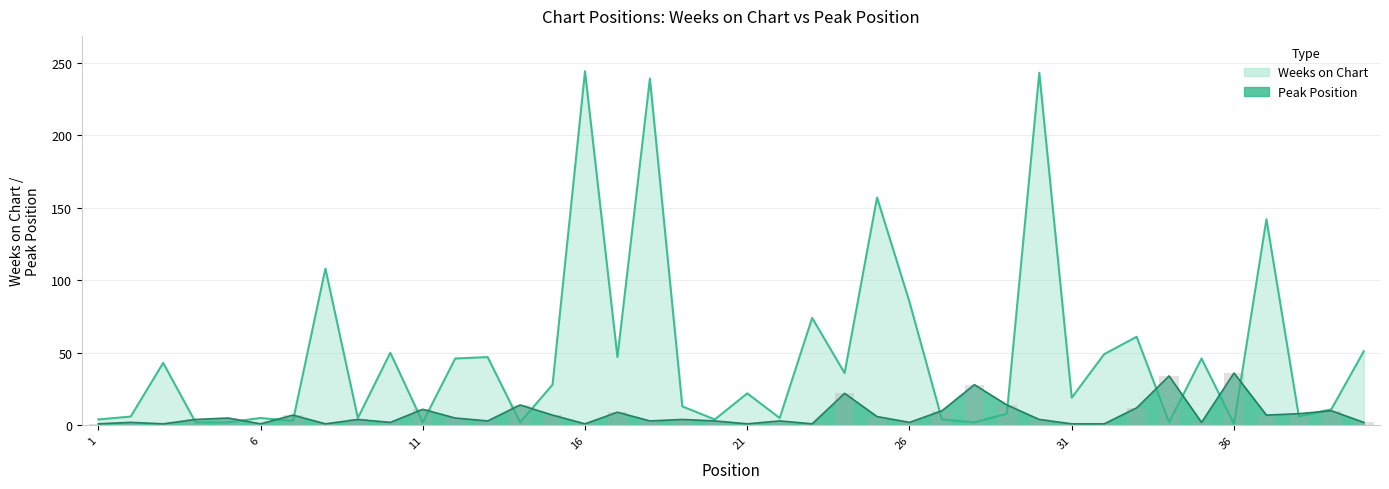

How many groups of bars are there?

40